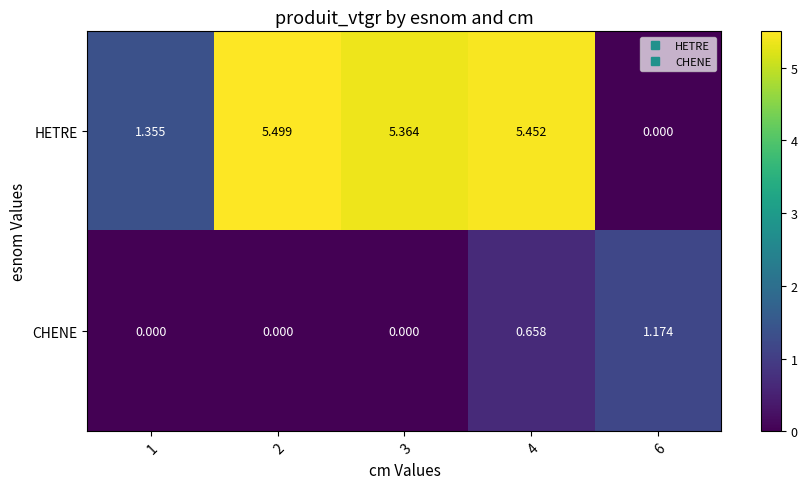

List the series in order of their peak value, lowest first.

CHENE, HETRE